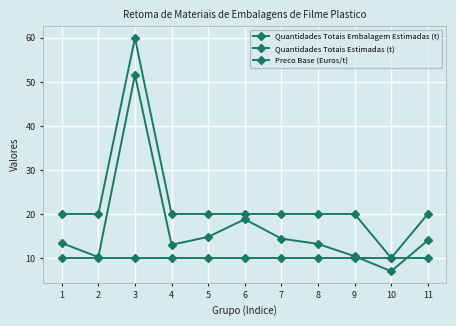

Reading right to left, what are all the values shown in this chart?

Quantidades Totais Embalagem Estimadas (t): 14.0	7.0	10.4	13.2	14.4	18.8	14.8	13.0	51.6	10.2	13.4
Quantidades Totais Estimadas (t): 20.0	10.0	20.0	20.0	20.0	20.0	20.0	20.0	60.0	20.0	20.0
Preco Base (Euros/t): 10.0	10.0	10.0	10.0	10.0	10.0	10.0	10.0	10.0	10.0	10.0